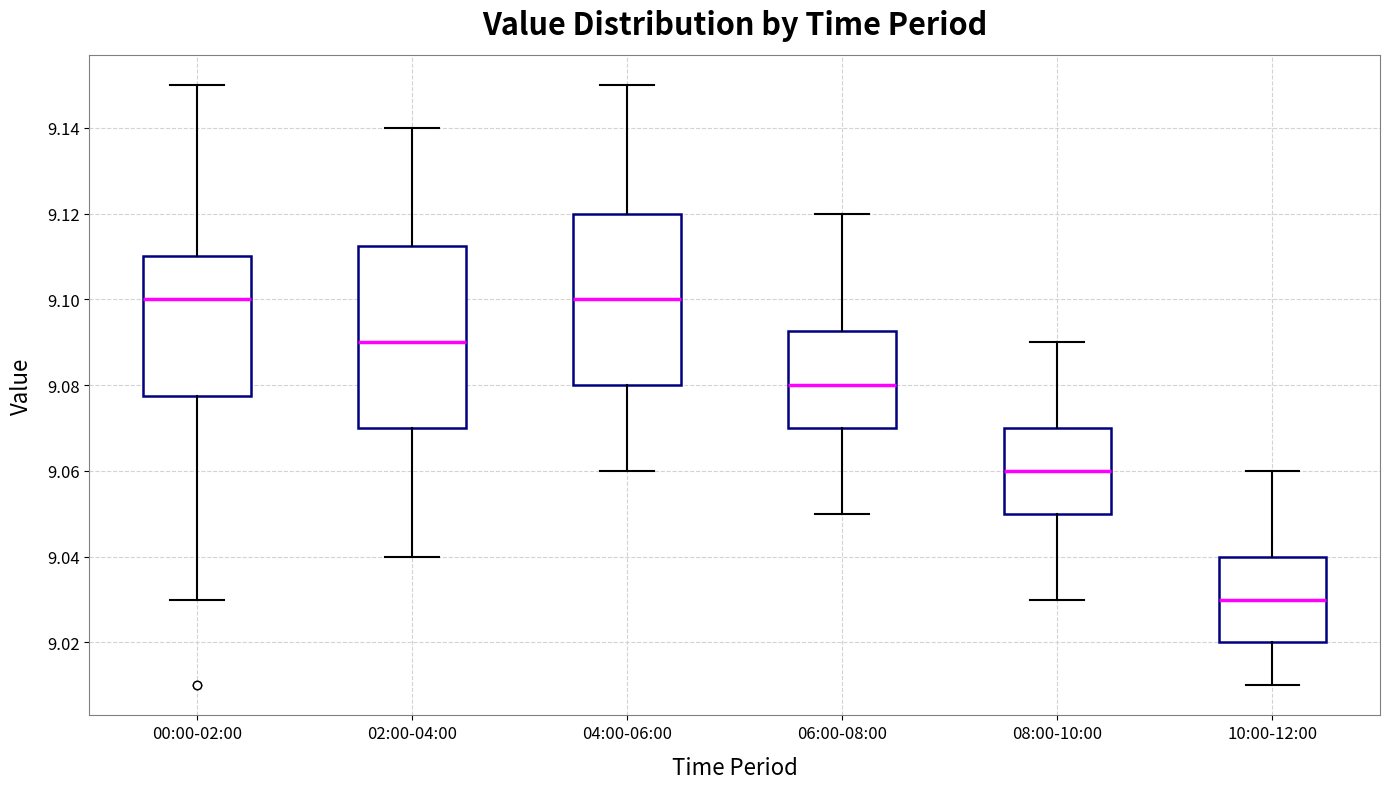

Which box is the tallest, from its lower edge to its upper edge?

02:00-04:00